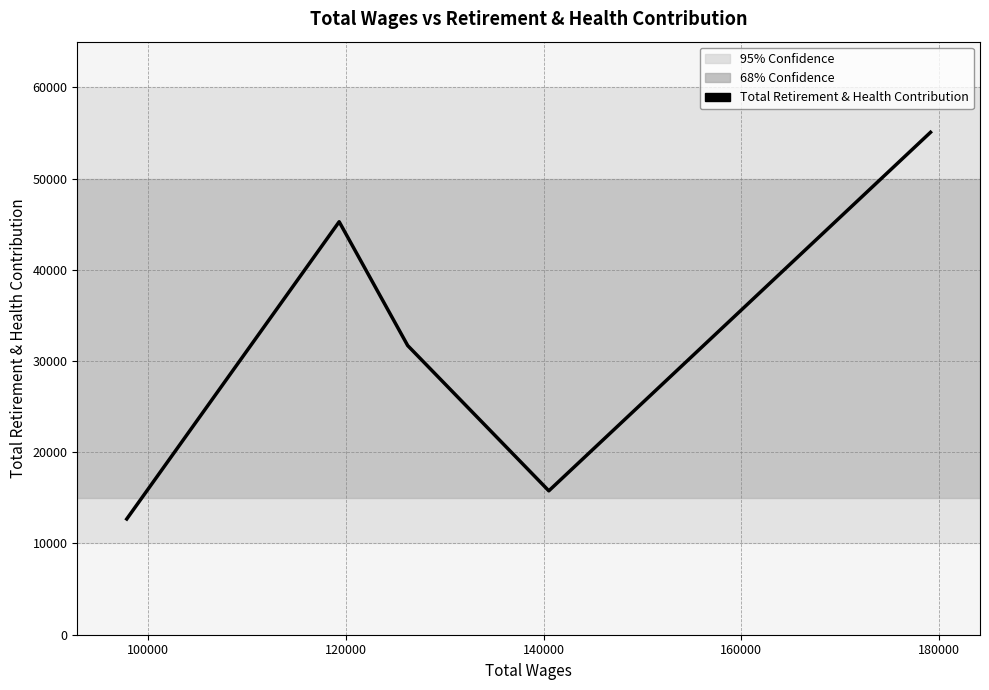

What is the difference between the maximum and minimum values?

42382